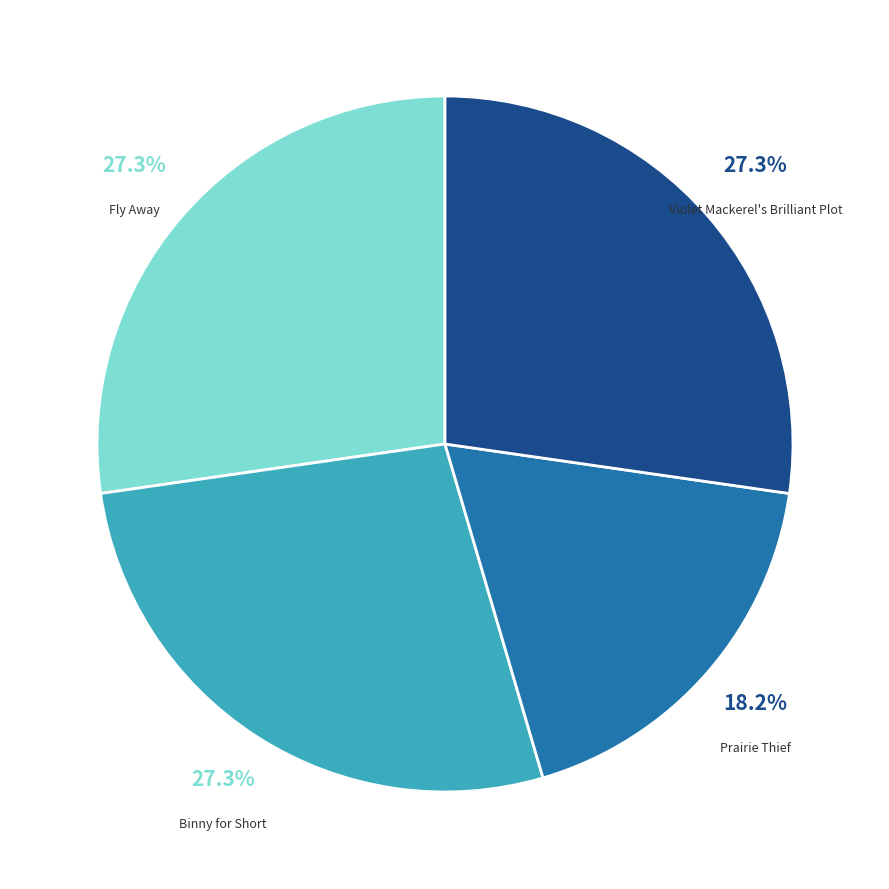

Does any single category account for the majority?

No